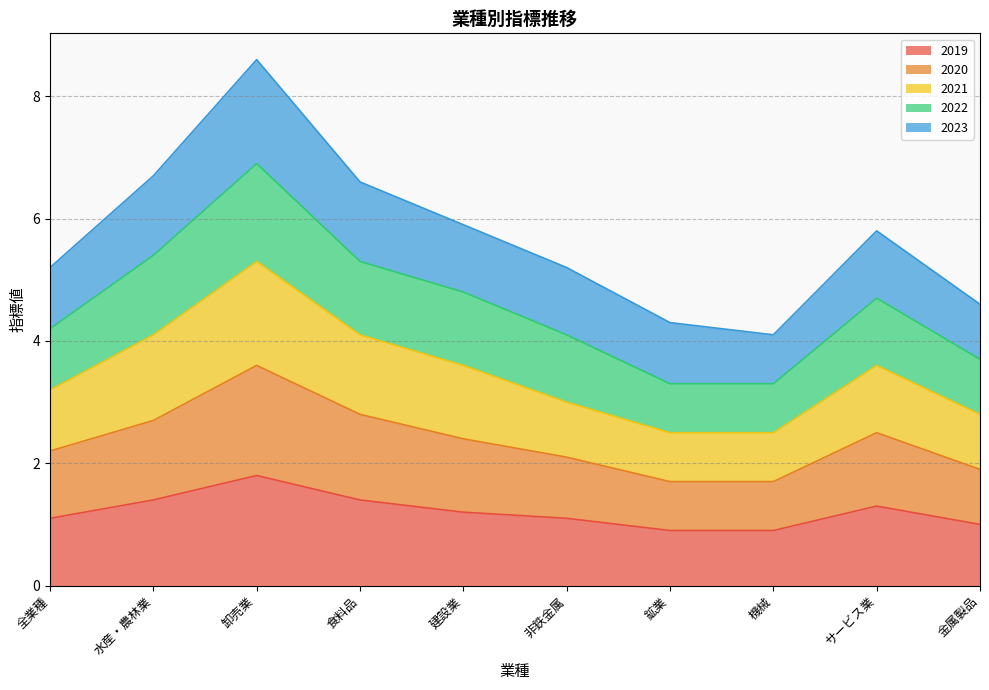

At which category is the sum across all series the highest?

卸売業